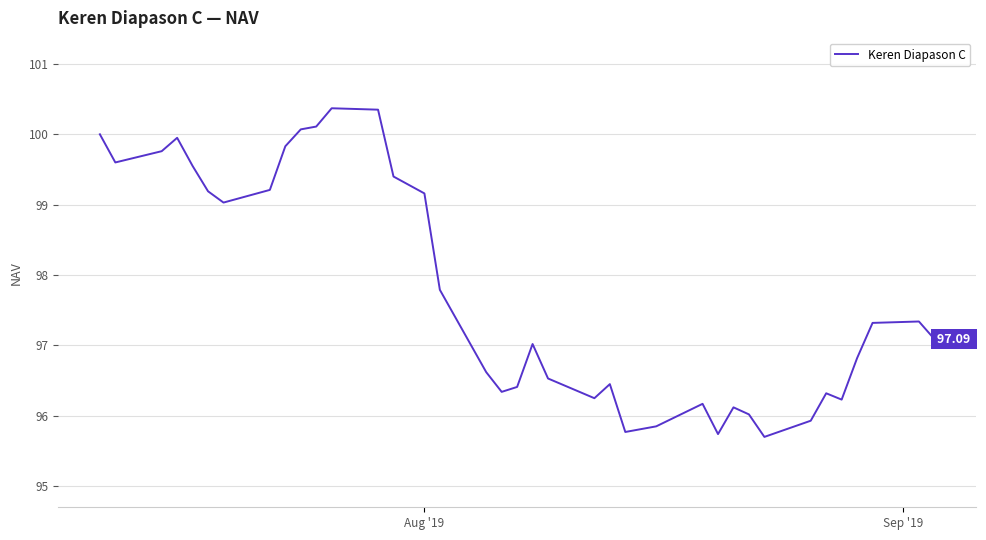

What is the minimum value shown in the chart?

95.7